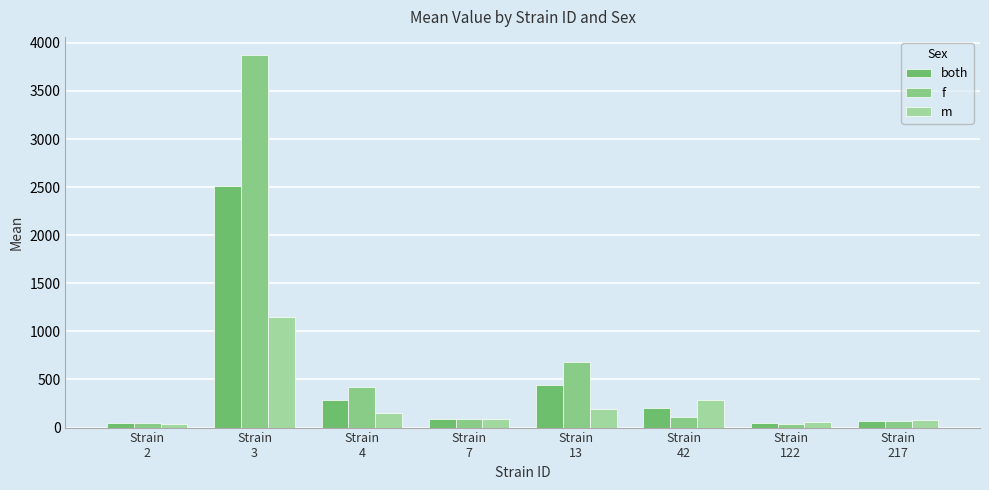

What is the approximate value of both at Strain
217?

73.5